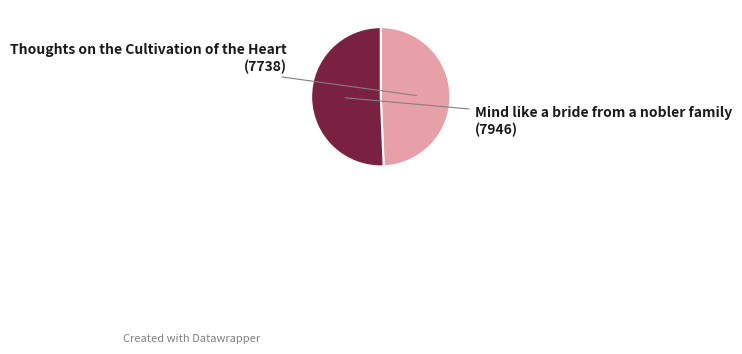

Is there any slice that represents more than half of the pie?

Yes